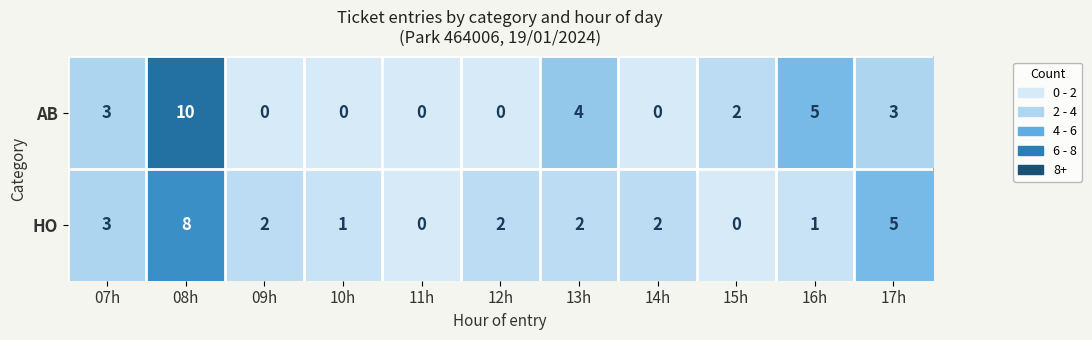

At how many categories does at least one series exceed 8?

1